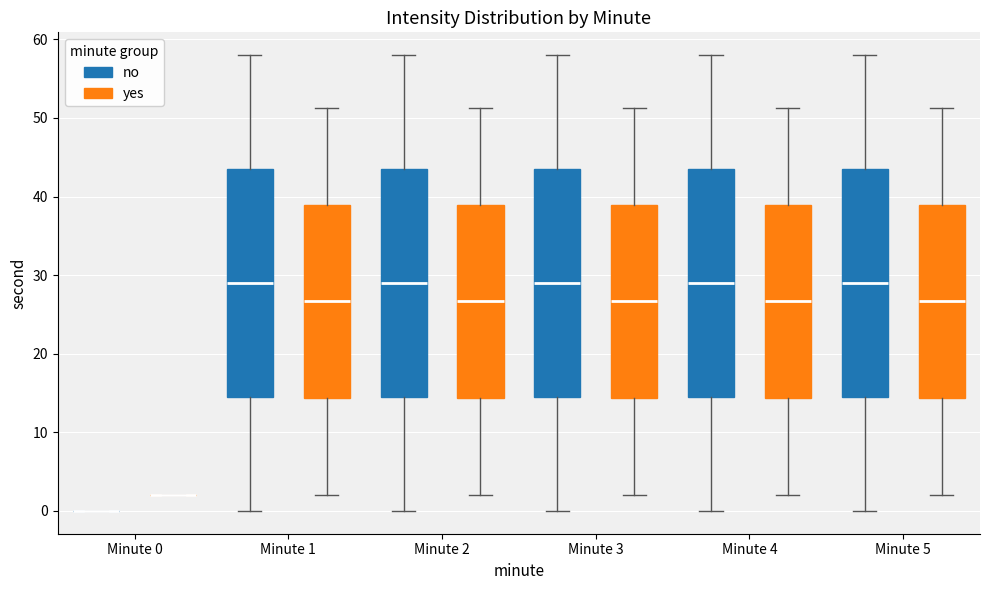

Reading left to right, read every box against the y-axis: the position of its median line, the range the box covers, and the ends of its whiskers. The values are not printed on the chart, so give them approximately, as read against the axis.

Minute 0 (no): box collapsed to a line at 0, whiskers 0 to 0
Minute 0 (yes): box collapsed to a line at 2, whiskers 2 to 2
Minute 1 (no): median 29, box 15 to 44, whiskers 0 to 58
Minute 1 (yes): median 27, box 14 to 39, whiskers 2 to 51
Minute 2 (no): median 29, box 15 to 44, whiskers 0 to 58
Minute 2 (yes): median 27, box 14 to 39, whiskers 2 to 51
Minute 3 (no): median 29, box 15 to 44, whiskers 0 to 58
Minute 3 (yes): median 27, box 14 to 39, whiskers 2 to 51
Minute 4 (no): median 29, box 15 to 44, whiskers 0 to 58
Minute 4 (yes): median 27, box 14 to 39, whiskers 2 to 51
Minute 5 (no): median 29, box 15 to 44, whiskers 0 to 58
Minute 5 (yes): median 27, box 14 to 39, whiskers 2 to 51